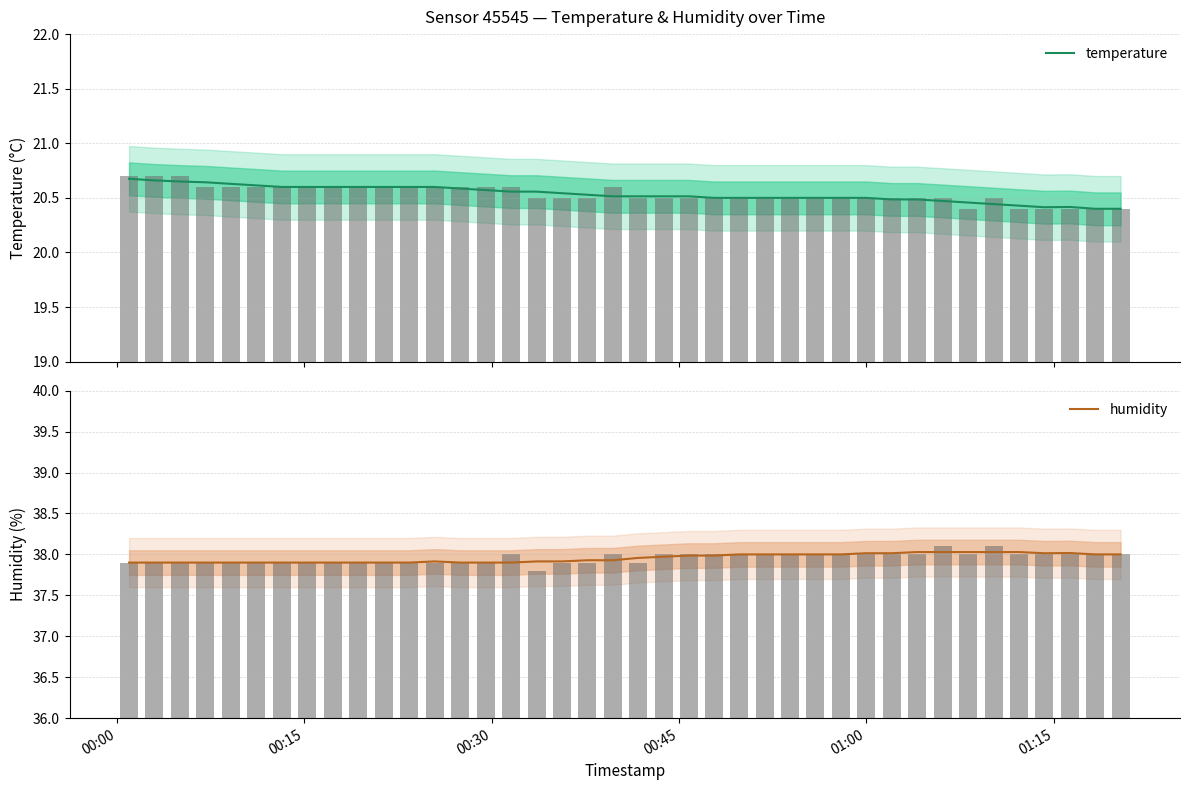

The value of humidity at 25 is 19.9. True or false?

False